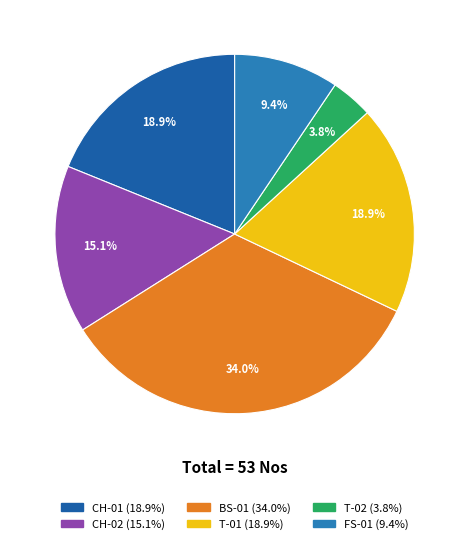

Is there a majority slice in this chart?

No